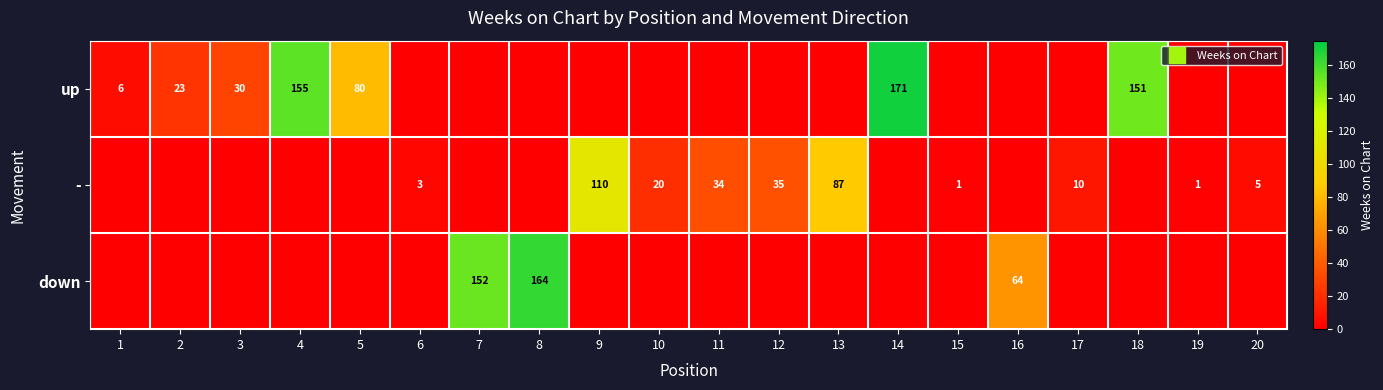

What is the difference between the highest and lowest values at 12?

35